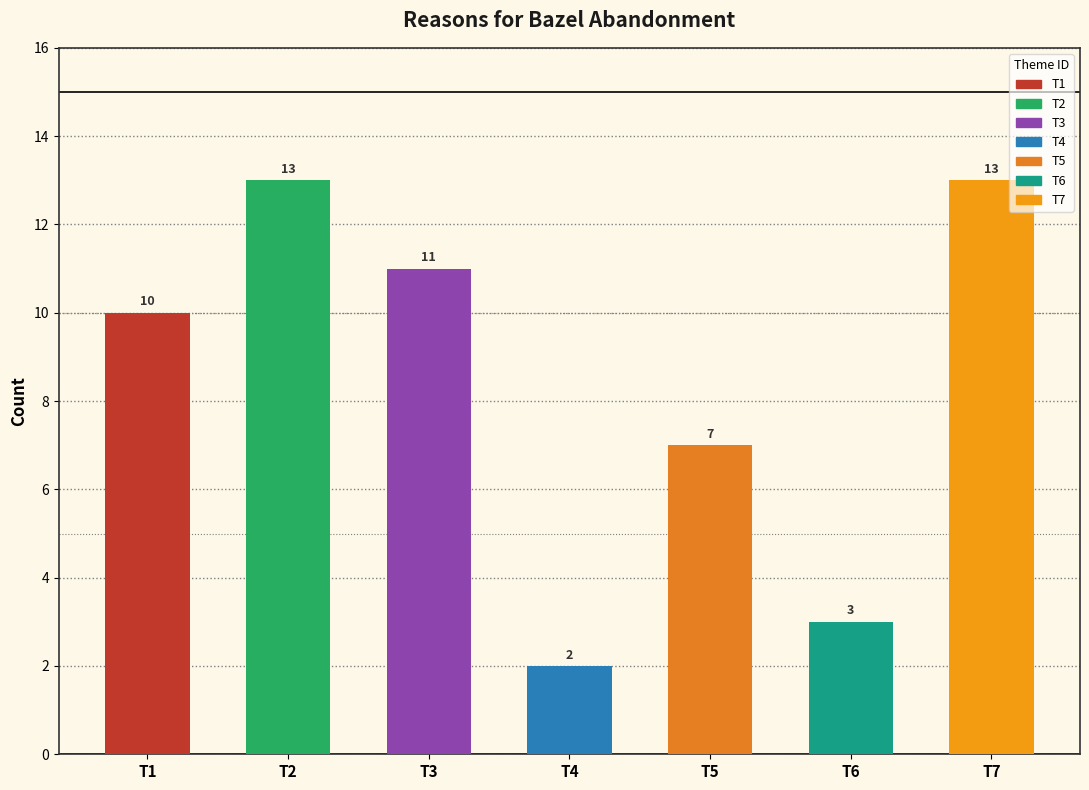

The chart shows a value of 7 at T5. True or false?

True